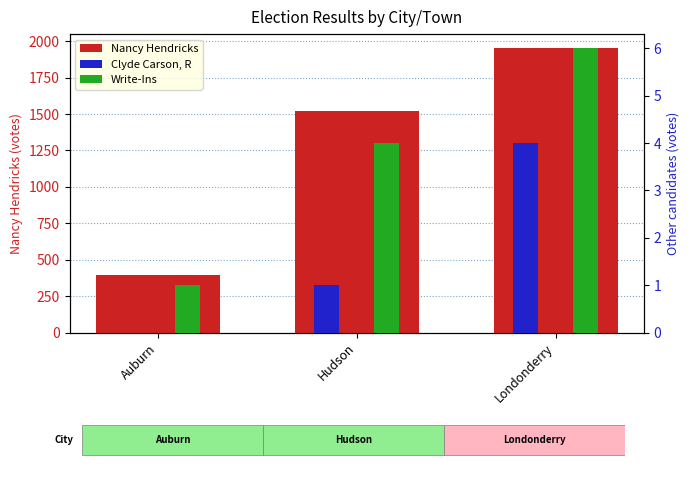

Reading left to right, list all the values displayed in this chart.

Nancy Hendricks: Auburn=398	Hudson=1521	Londonderry=1951
Clyde Carson, R: Auburn=0	Hudson=1	Londonderry=4
Write-Ins: Auburn=1	Hudson=4	Londonderry=6